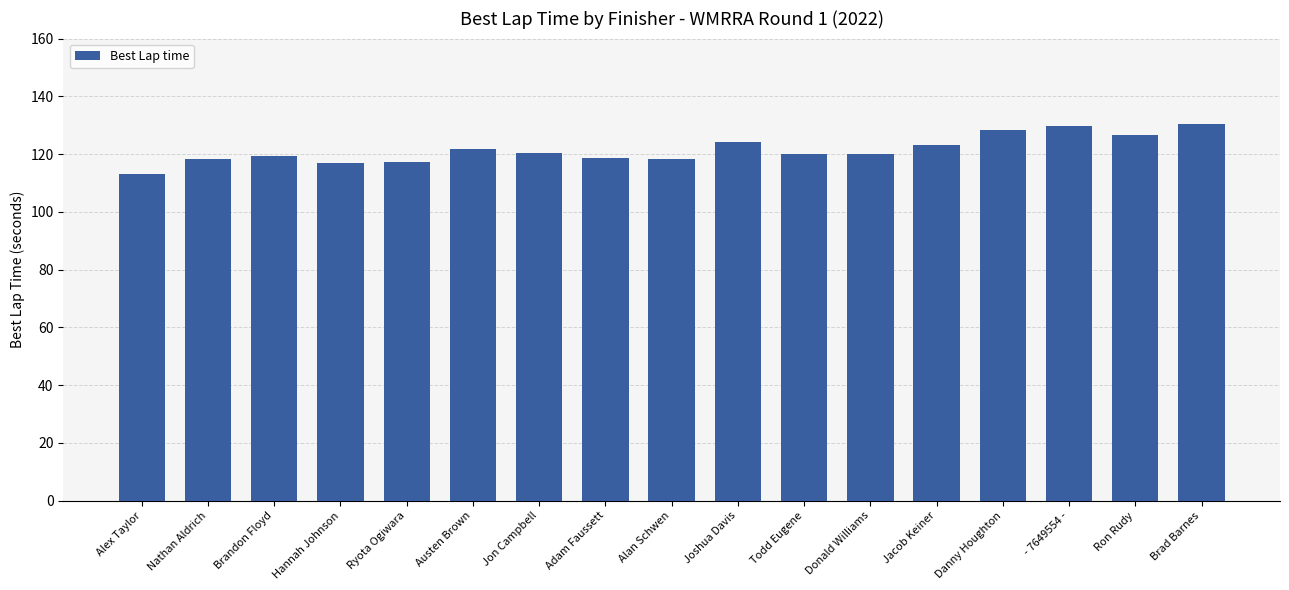

Which label corresponds to the smallest value in the chart?

Alex Taylor